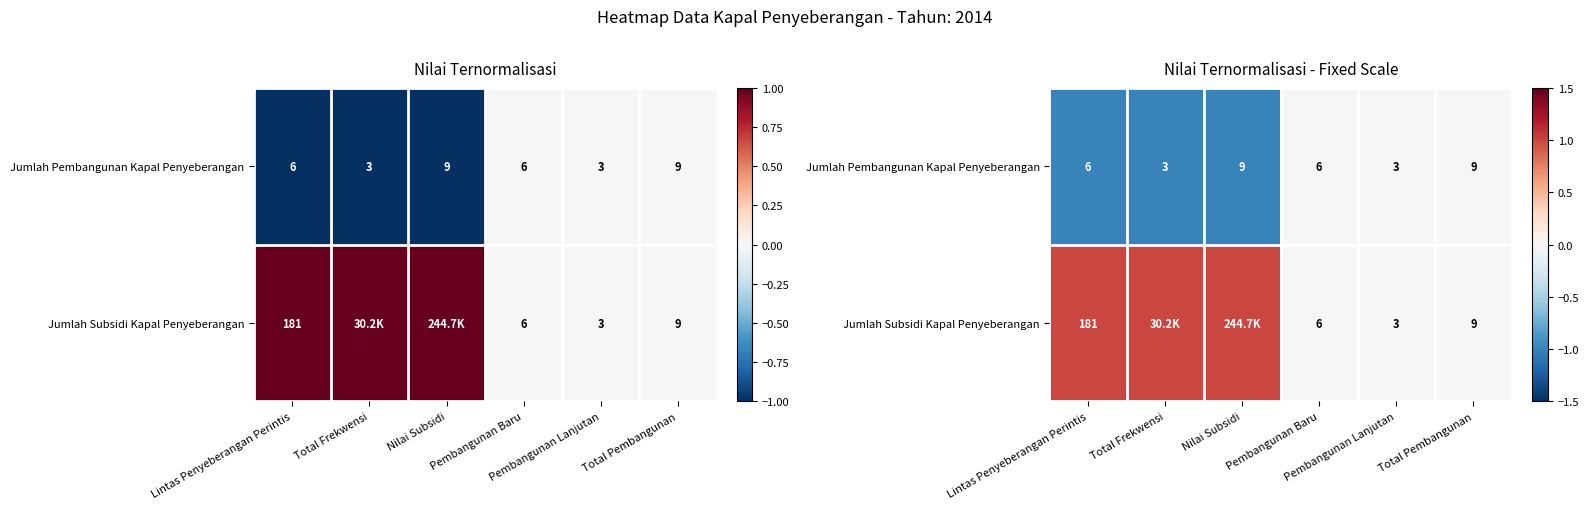

What is the lowest value of the Jumlah Pembangunan Kapal Penyeberangan series?

-1